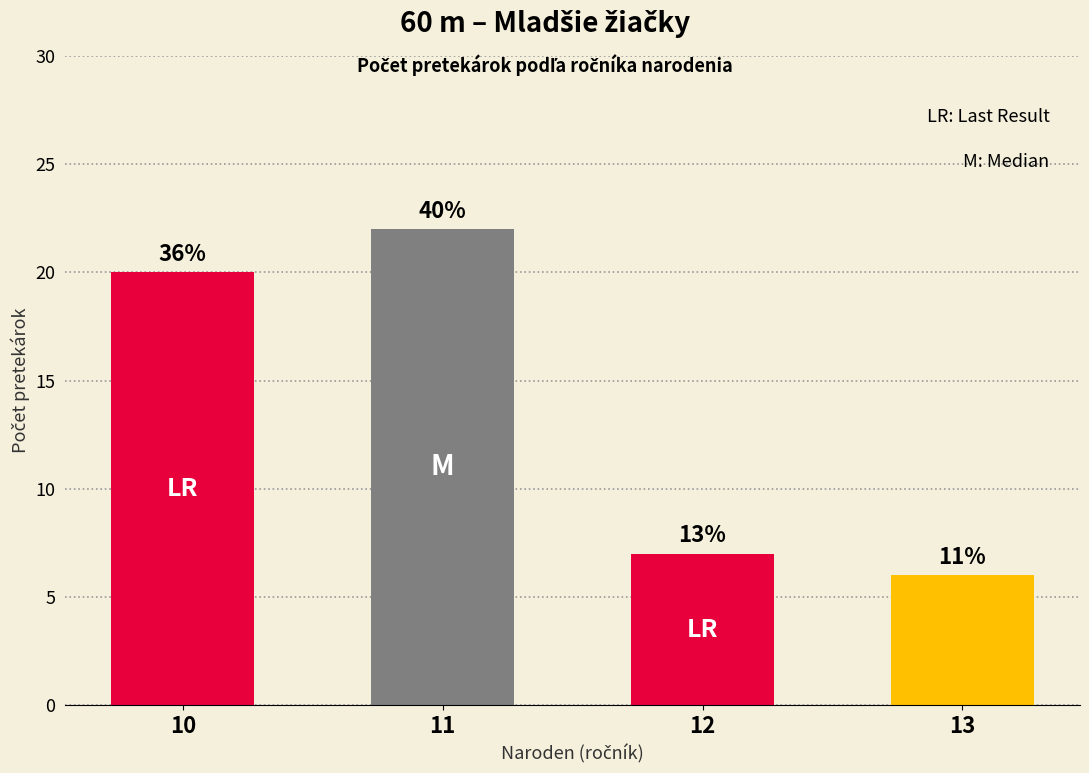

Are the bars horizontal?

No